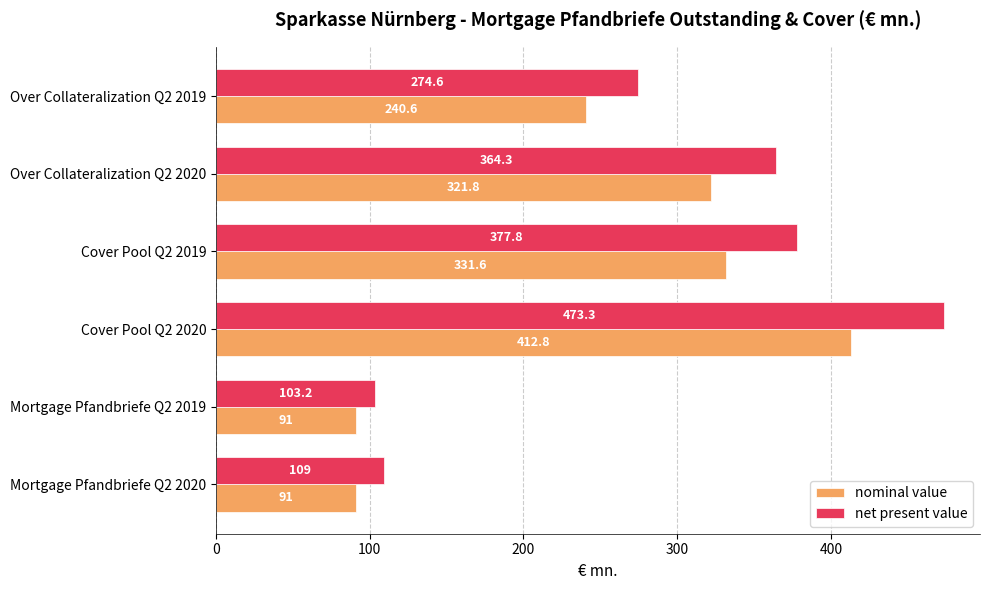

What is the sum of all net present value values?

1702.2